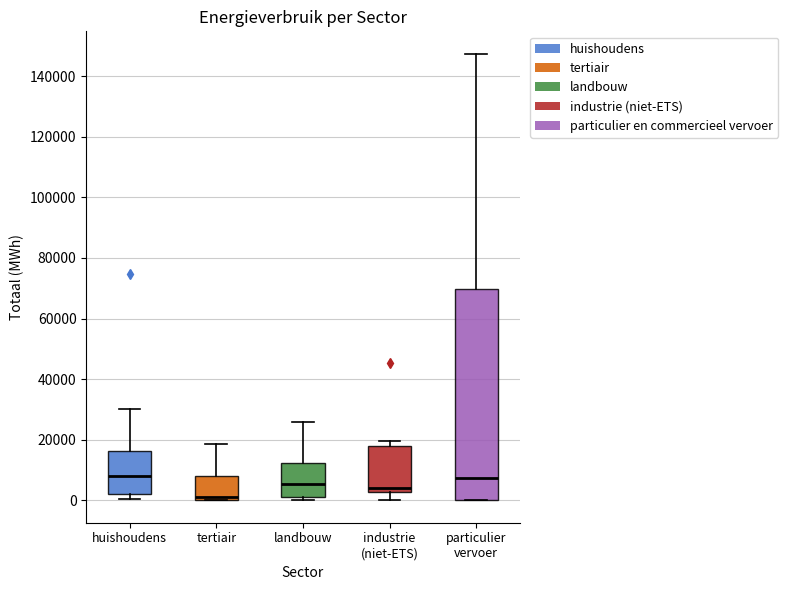

Which box is the tallest, from its lower edge to its upper edge?

particulier vervoer